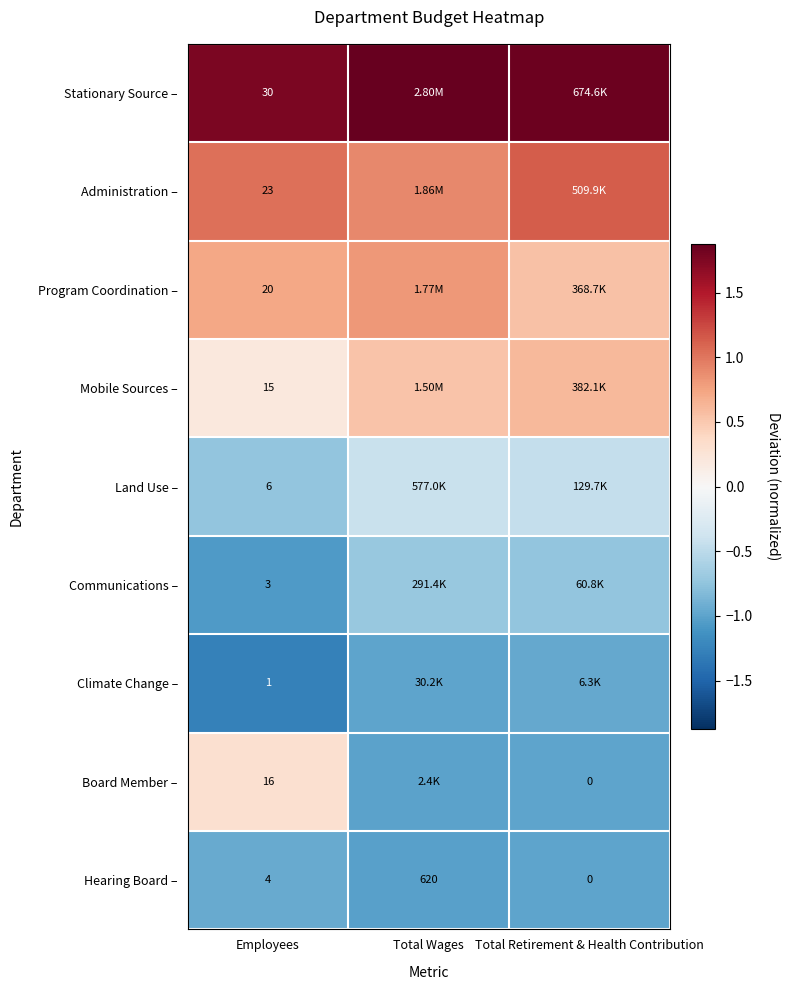

How many values in the Hearing Board – series are below 4?

1